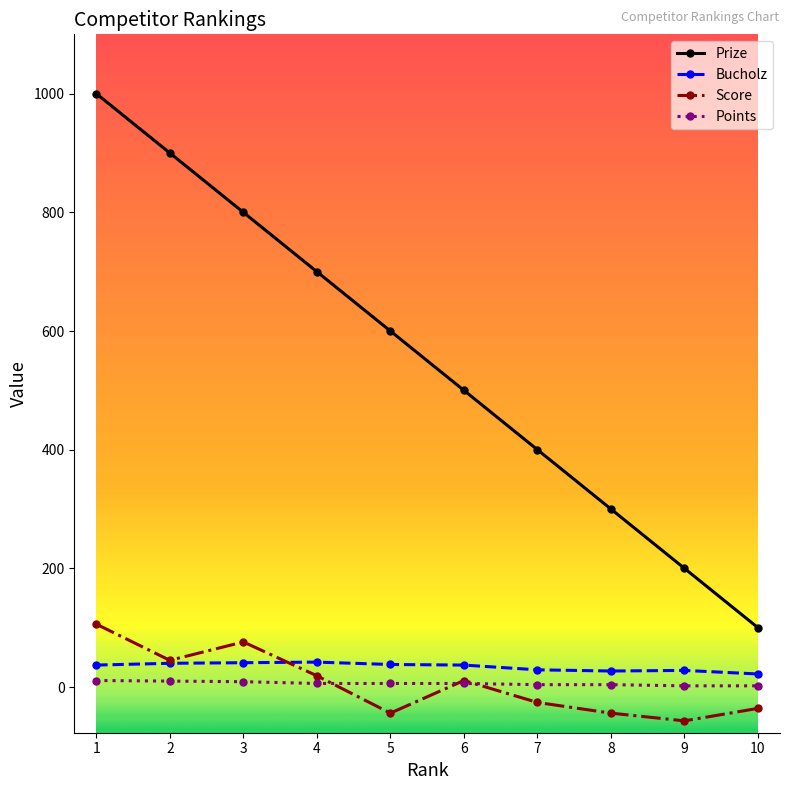

What is the minimum value shown in the chart?

-57